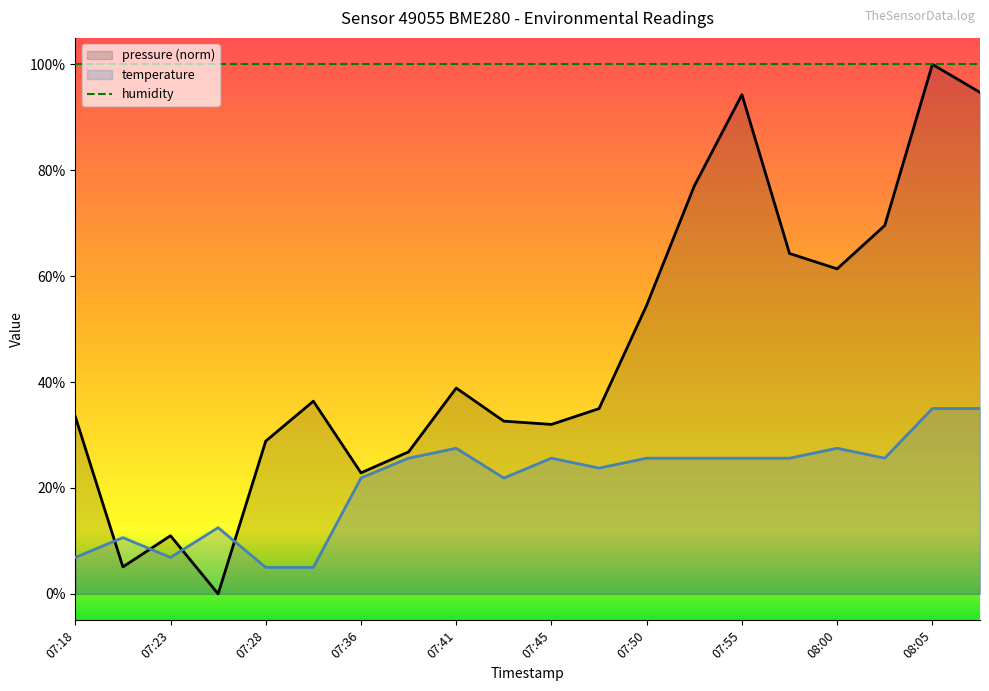

Reading right to left, list all the values displayed in this chart.

pressure: 94.7	100.0	69.6	61.4	64.3	94.3	77.0	54.5	35.0	32.0	32.6	38.9	26.8	22.9	36.4	28.8	0.0	11.0	5.1	33.5
temperature: 35.0	35.0	25.6	27.5	25.6	25.6	25.6	25.6	23.7	25.6	21.9	27.5	25.6	21.9	5.0	5.0	12.5	6.9	10.6	6.9